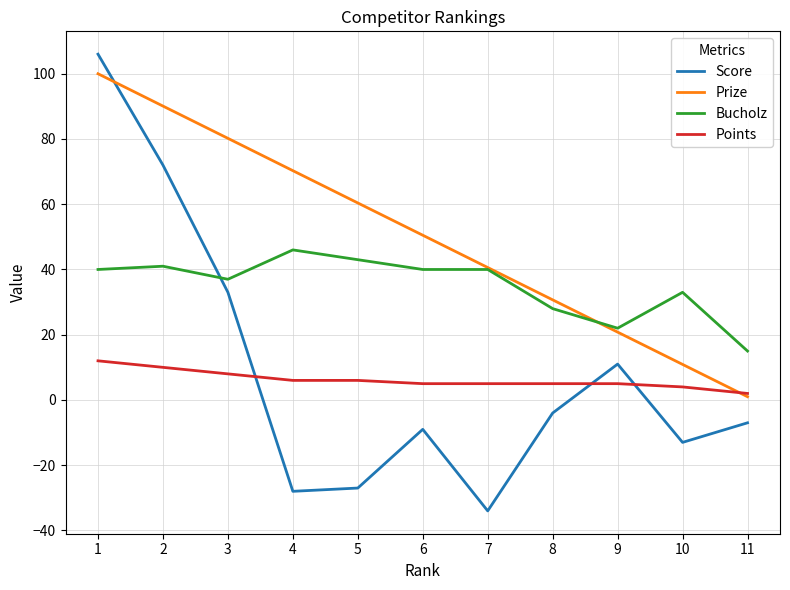

How many distinct data groups are displayed?

4